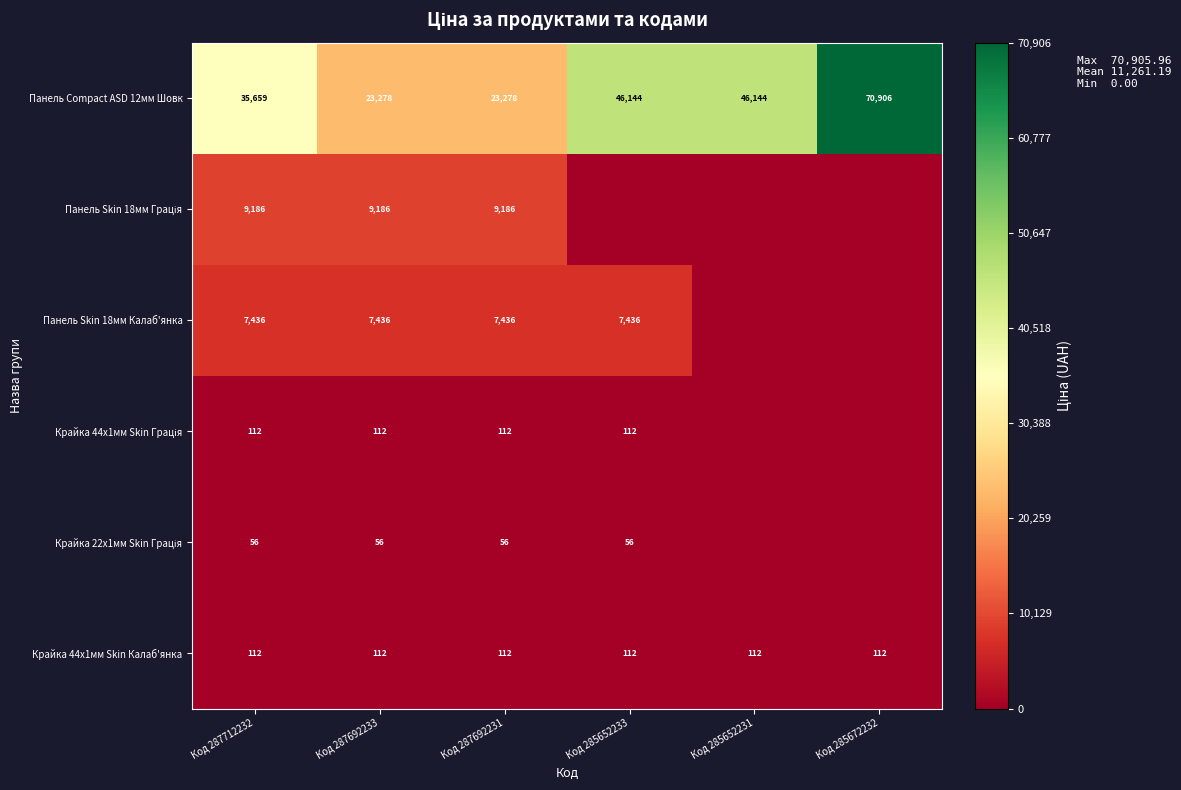

What value does the Крайка 44x1мм Skin Калаб'янка series have at Код 285652231?

112